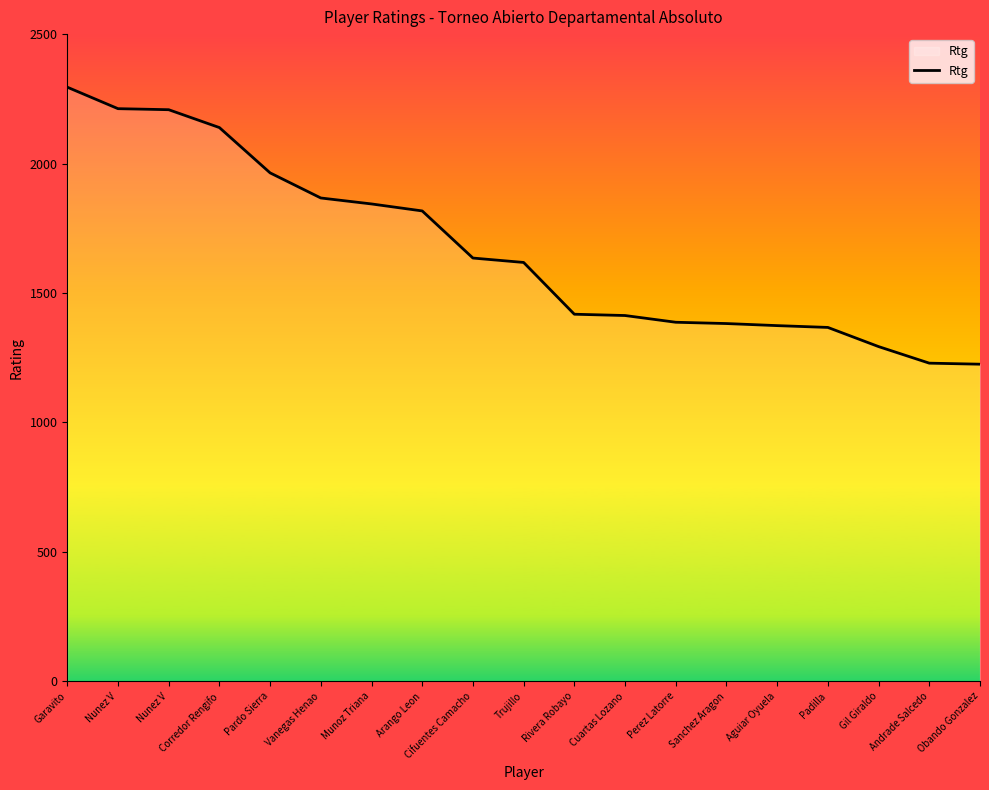

What value does the data have at Arango Leon?

1817